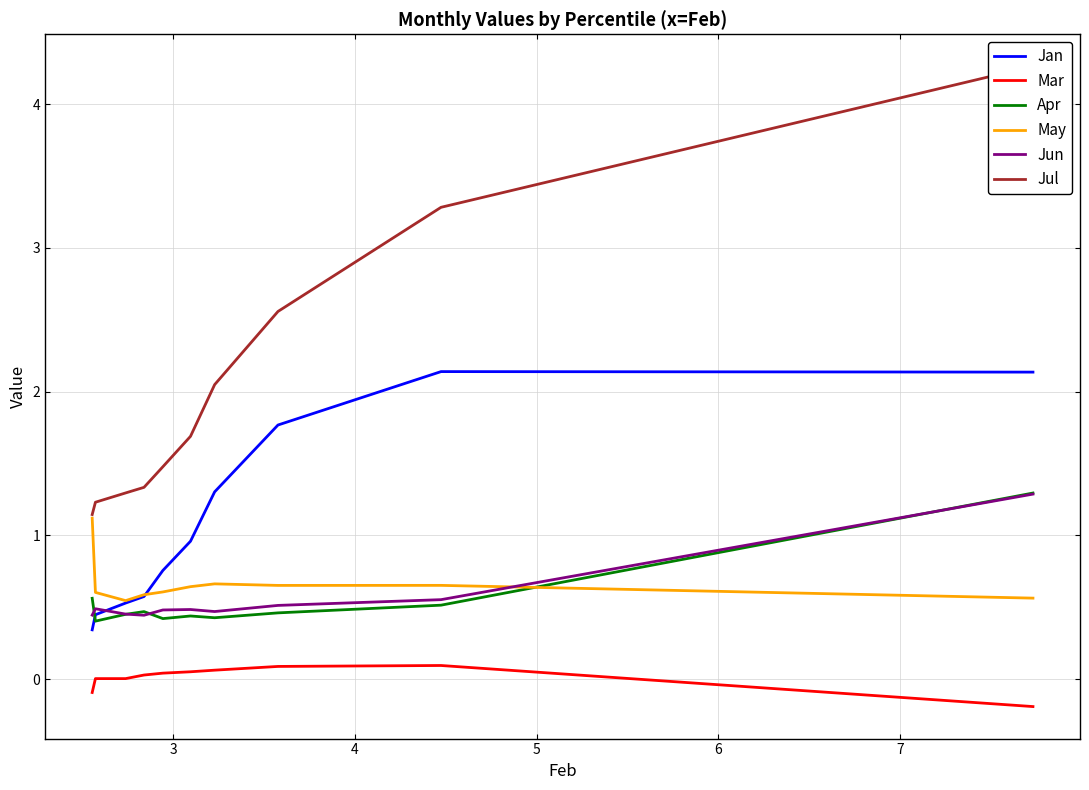

True or false: Jan has more than 0 interior local peaks.

True